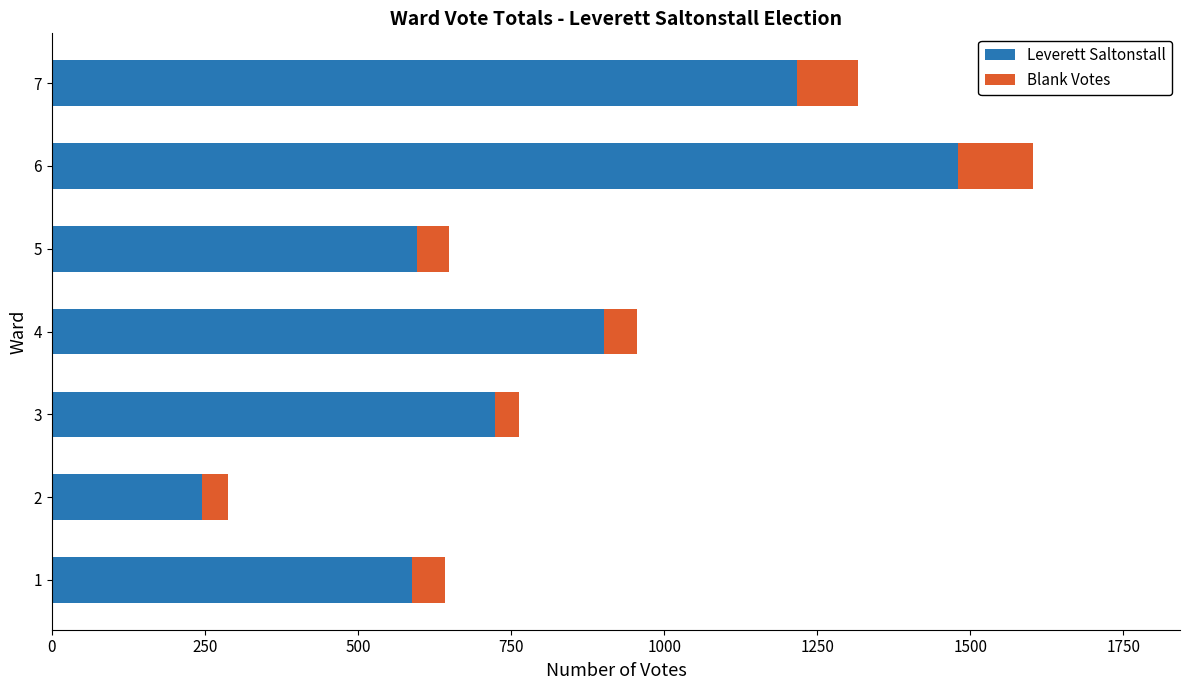

What is the lowest value of the Leverett Saltonstall series?

246